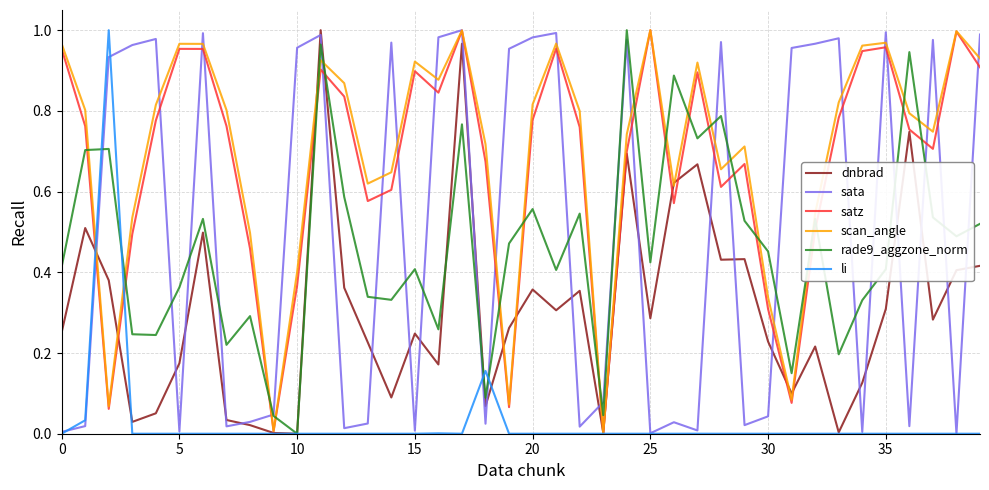

True or false: scan_angle and rade9_aggzone_norm cross at least once.

True